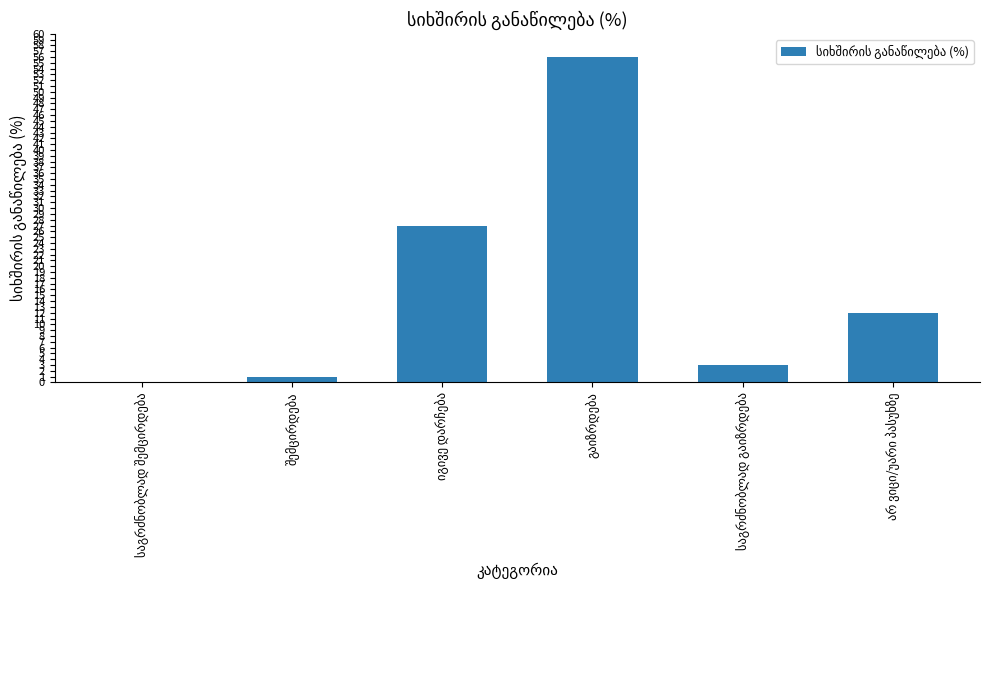

What is the sum of all values?

99